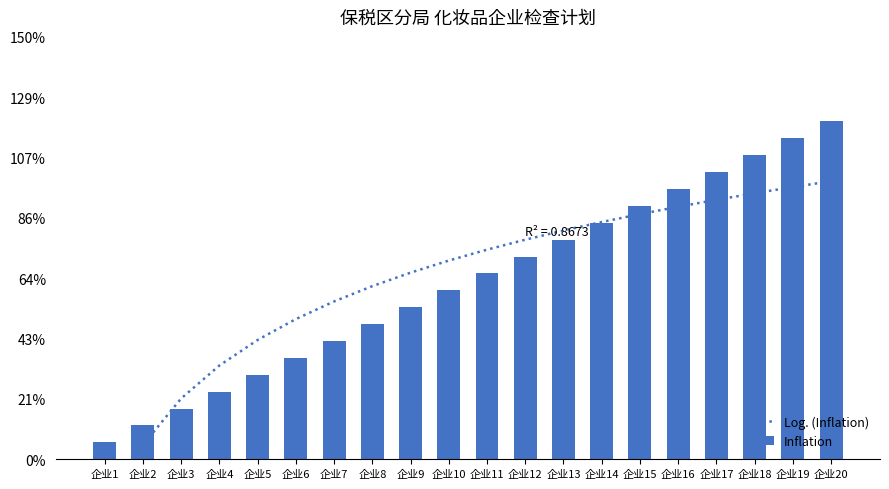

Are the bars grouped side by side (vs. stacked)?

Yes